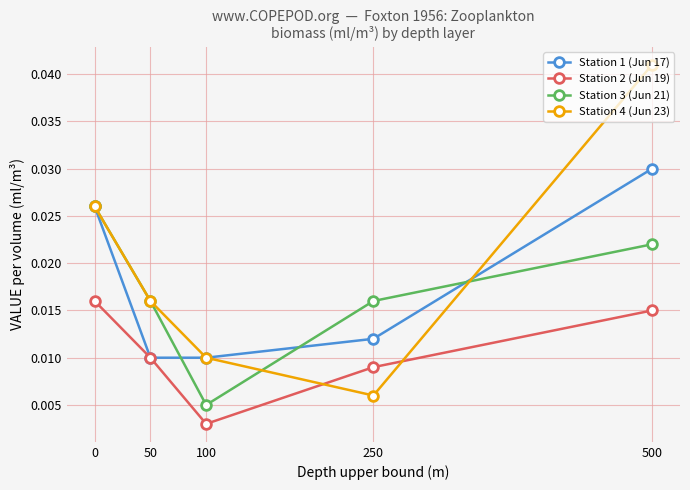

What are all the series names shown in the legend?

Station 1 (Jun 17), Station 2 (Jun 19), Station 3 (Jun 21), Station 4 (Jun 23)